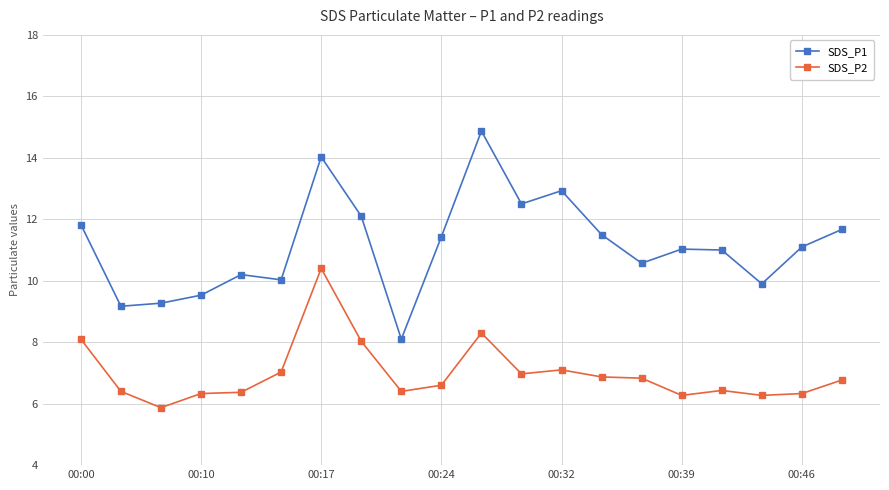

Which series has the largest total across all categories?

SDS_P1